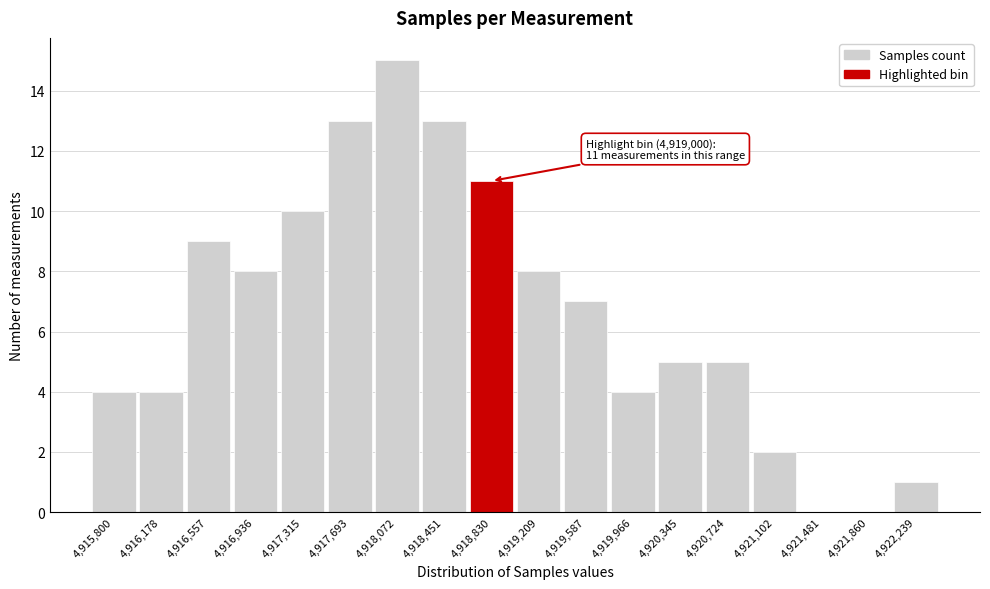

Reading left to right, list all the values displayed in this chart.

4,915,800=4	4,916,178=4	4,916,557=9	4,916,936=8	4,917,315=10	4,917,693=13	4,918,072=15	4,918,451=13	4,918,830=11	4,919,209=8	4,919,587=7	4,919,966=4	4,920,345=5	4,920,724=5	4,921,102=2	4,921,481=0	4,921,860=0	4,922,239=1